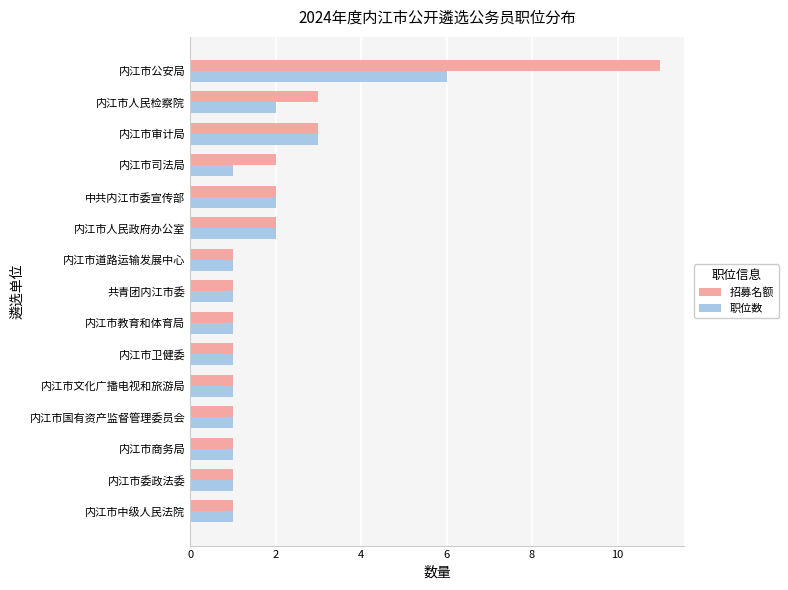

The value of 招募名额 at 内江市卫健委 is 0. True or false?

False